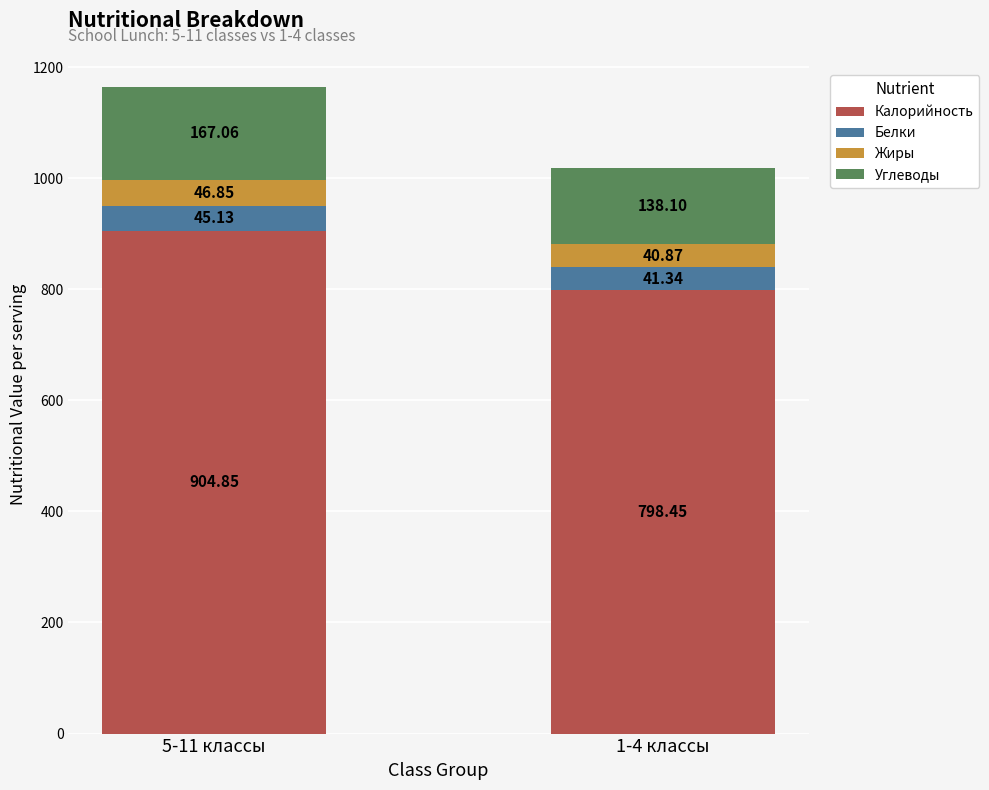

At which category is the sum across all series the highest?

5-11 классы